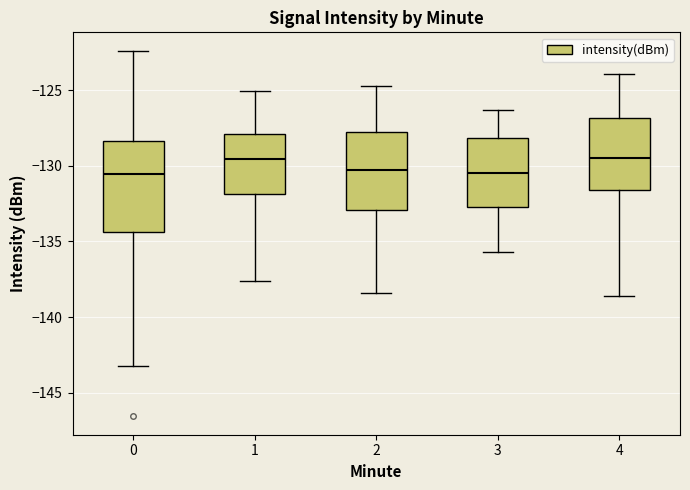

Comparing the boxes themselves (not the whiskers), which one is the tallest?

0